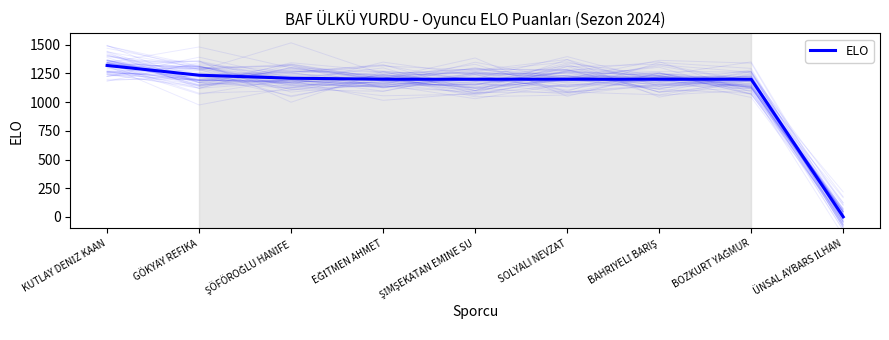

Which label corresponds to the largest value in the chart?

KUTLAY DENİZ KAAN